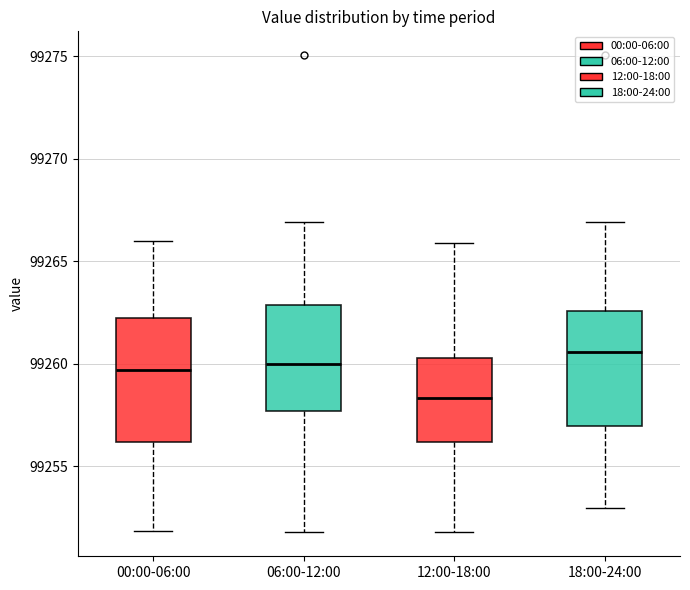

Reading left to right, transcribe this box plot: for each box, give where its median line is, the range the box spans, and where its two whiskers end, as read against the y-axis. The values are not printed on the chart, so give them approximately, as read against the axis.

00:00-06:00: median 99259.5, box 99256.0 to 99262.5, whiskers 99252.0 to 99266.0
06:00-12:00: median 99260.0, box 99257.5 to 99263.0, whiskers 99252.0 to 99267.0
12:00-18:00: median 99258.5, box 99256.0 to 99260.5, whiskers 99252.0 to 99266.0
18:00-24:00: median 99260.5, box 99257.0 to 99262.5, whiskers 99253.0 to 99267.0